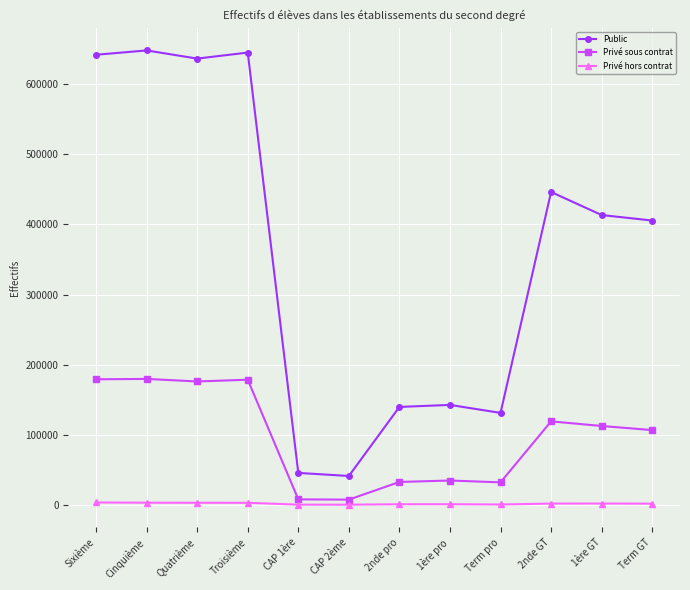

What is the value of the Privé sous contrat point at the 12th from the left?

107022